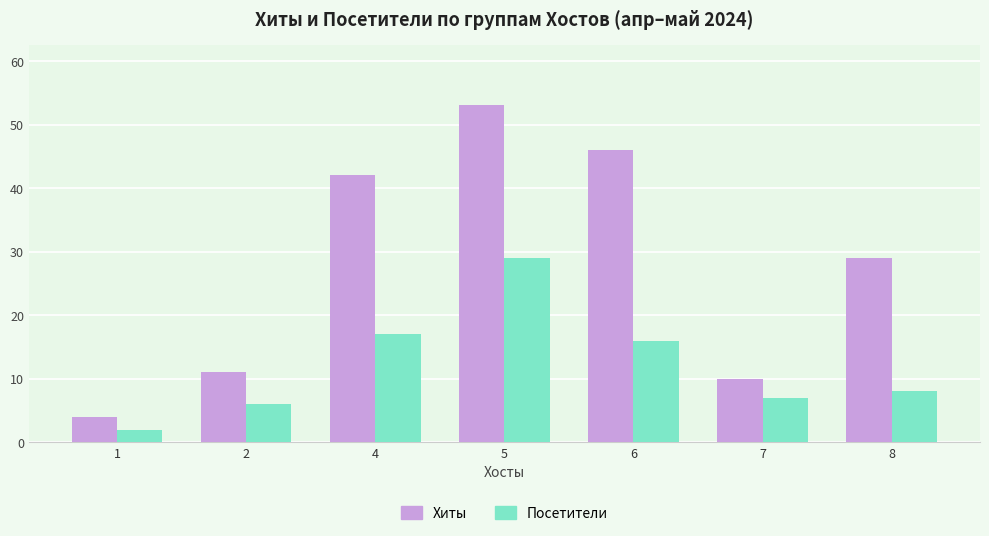

Reading right to left, what are all the values shown in this chart?

Хиты: 8=29	7=10	6=46	5=53	4=42	2=11	1=4
Посетители: 8=8	7=7	6=16	5=29	4=17	2=6	1=2